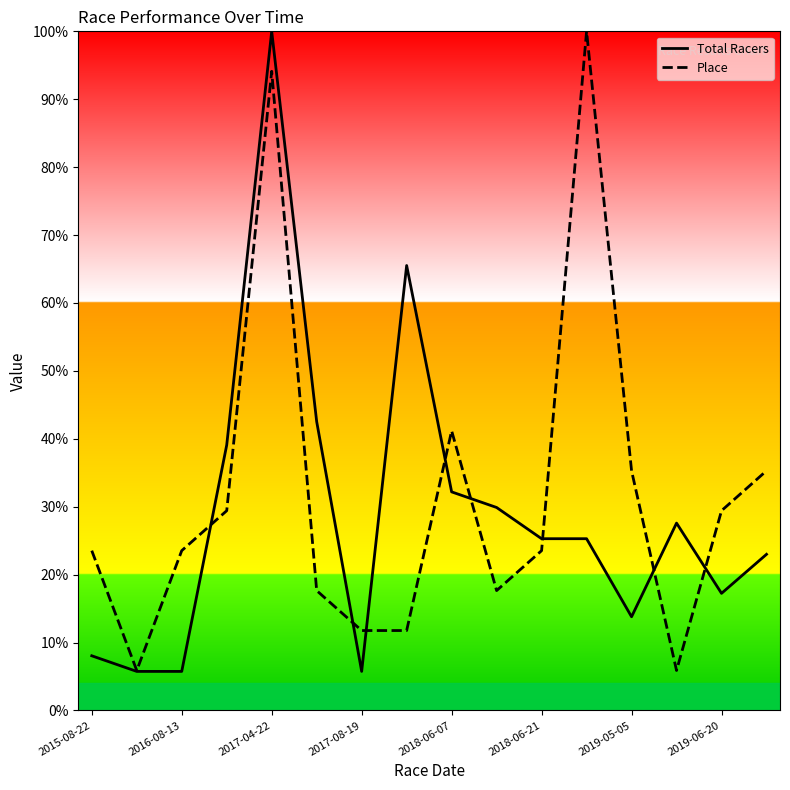

What is the difference between the second highest and second lowest values in the Place series?

88.2